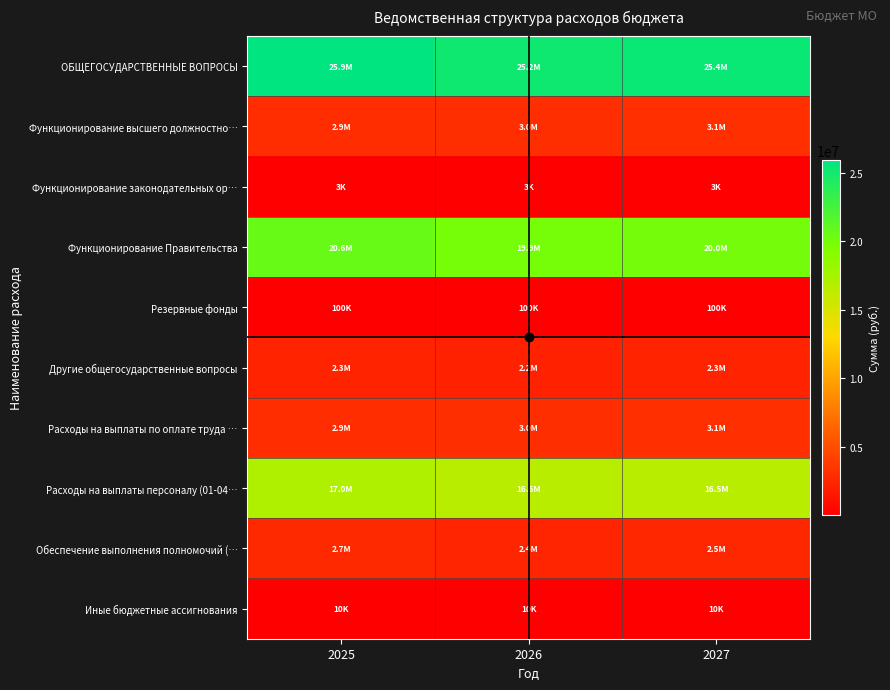

Reading left to right, what are all the values shown in this chart?

ОБЩЕГОСУДАРСТВЕННЫЕ ВОПРОСЫ: 2025=25943364.6	2026=25173664.8	2027=25413739.4
Функционирование высшего должностно…: 2025=2917000.0	2026=2990000.0	2027=3070000.0
Функционирование законодательных ор…: 2025=3000.0	2026=3000.0	2027=3000.0
Функционирование Правительства: 2025=20648700.0	2026=19909000.0	2027=19965000.0
Резервные фонды: 2025=100000.0	2026=100000.0	2027=100000.0
Другие общегосударственные вопросы: 2025=2274664.5	2026=2171664.8	2027=2275739.5
Расходы на выплаты по оплате труда …: 2025=2917000.0	2026=2990000.0	2027=3070000.0
Расходы на выплаты персоналу (01-04…: 2025=17037000.0	2026=16554000.0	2027=16504000.0
Обеспечение выполнения полномочий (…: 2025=2671700.0	2026=2405000.0	2027=2491000.0
Иные бюджетные ассигнования: 2025=10000.0	2026=10000.0	2027=10000.0